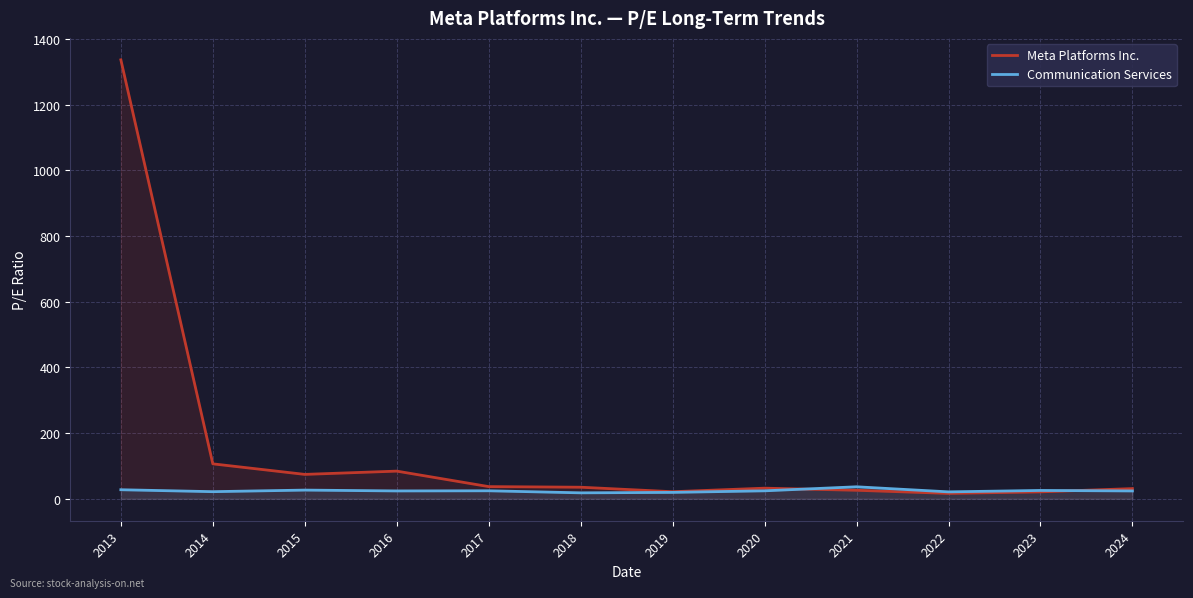

What are all the series names shown in the legend?

Meta Platforms Inc., Communication Services